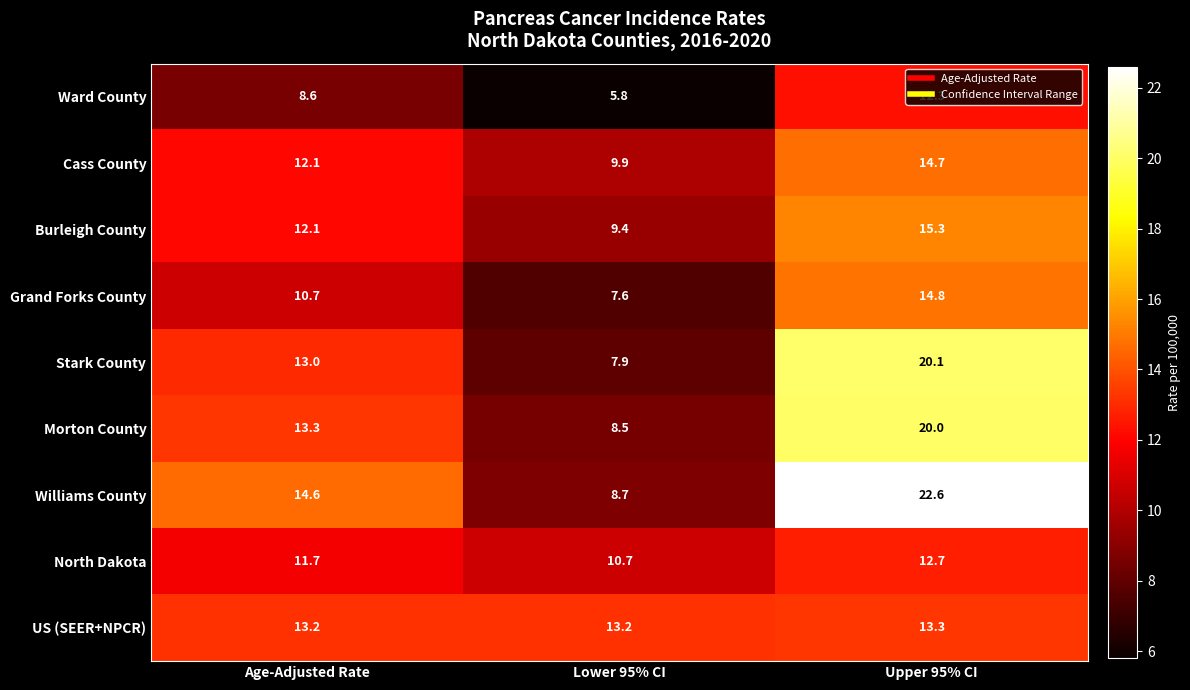

At which category is the sum across all series the highest?

Upper 95% CI